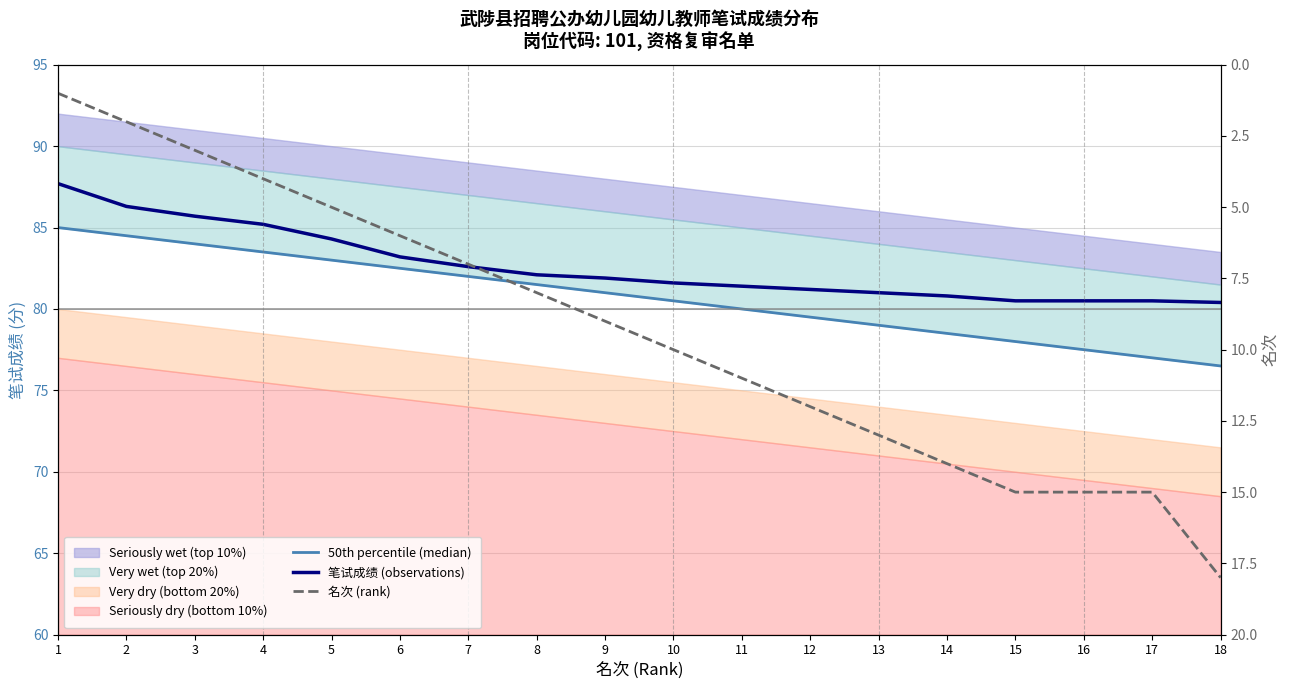

Count the number of data series in this chart.

3